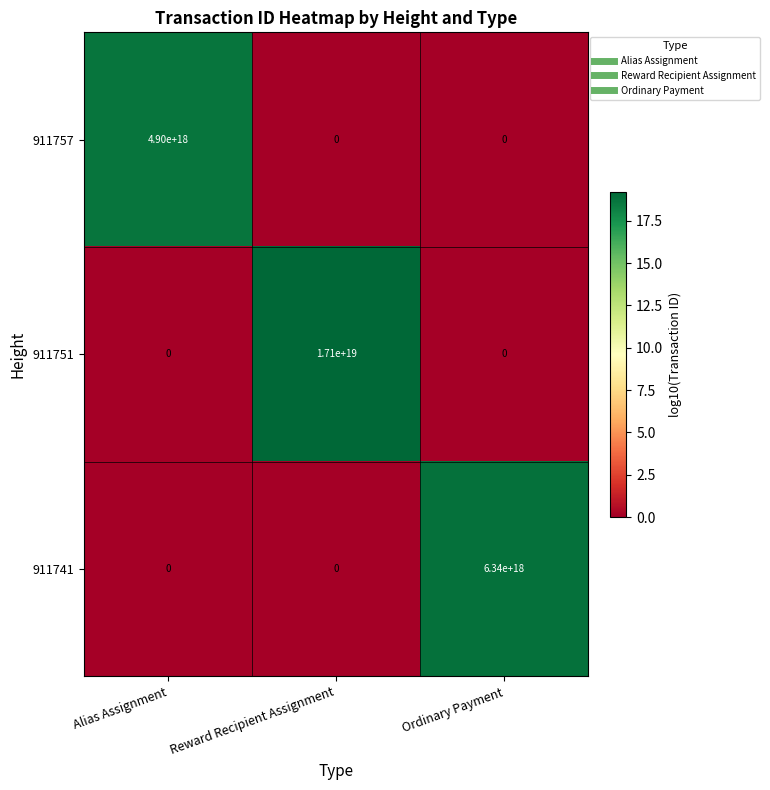

At which category is the sum across all series the highest?

Reward Recipient Assignment